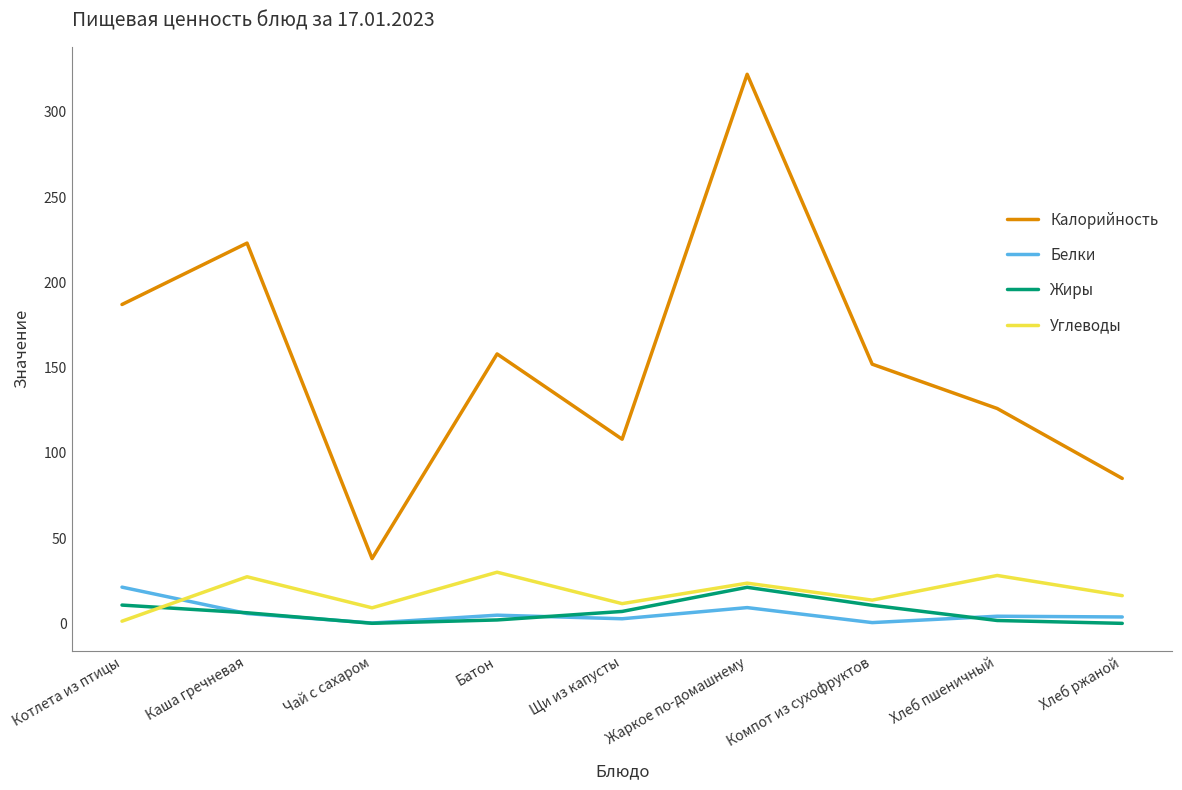

What value does the Углеводы series have at Котлета из птицы?

1.3